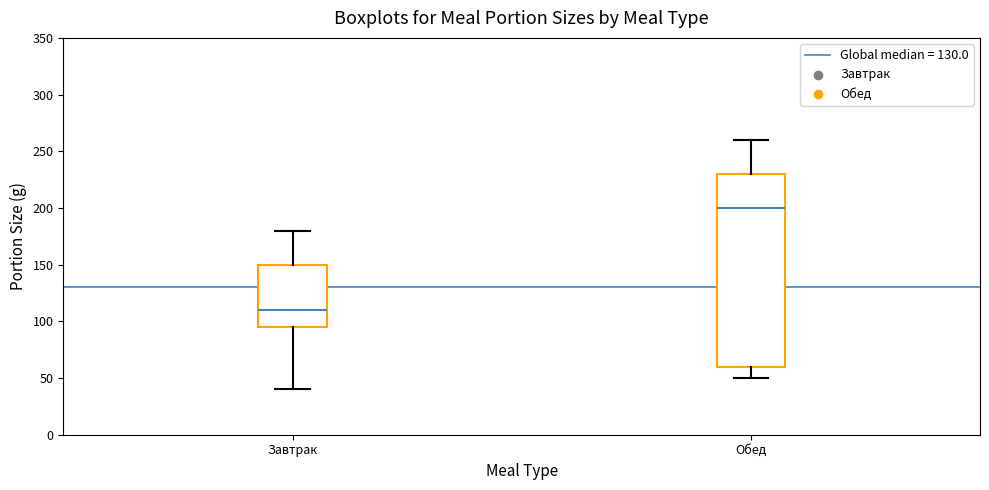

Reading left to right, transcribe this box plot: for each box, give where its median line is, the range the box spans, and where its two whiskers end, as read against the y-axis. The values are not printed on the chart, so give them approximately, as read against the axis.

Завтрак: median 110, box 95 to 150, whiskers 40 to 180
Обед: median 200, box 60 to 230, whiskers 50 to 260